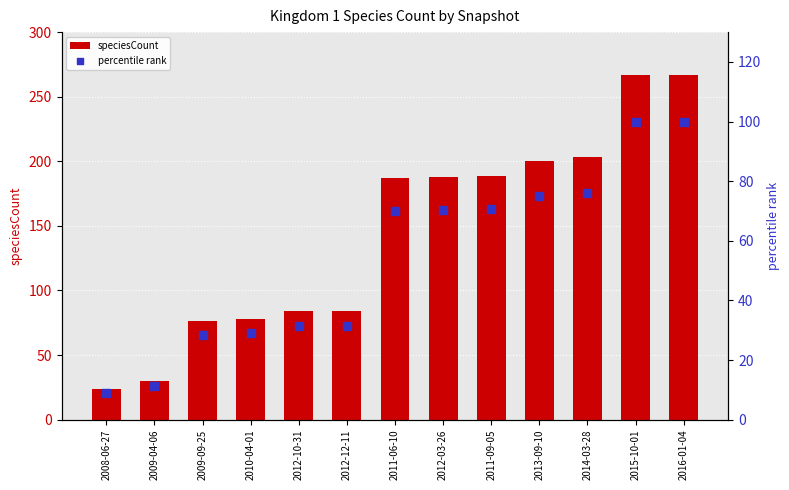

At which category is the sum across all series the highest?

2015-10-01